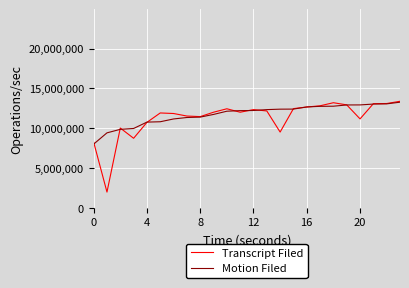

What is the highest value of the Transcript Filed series?

13382648.4